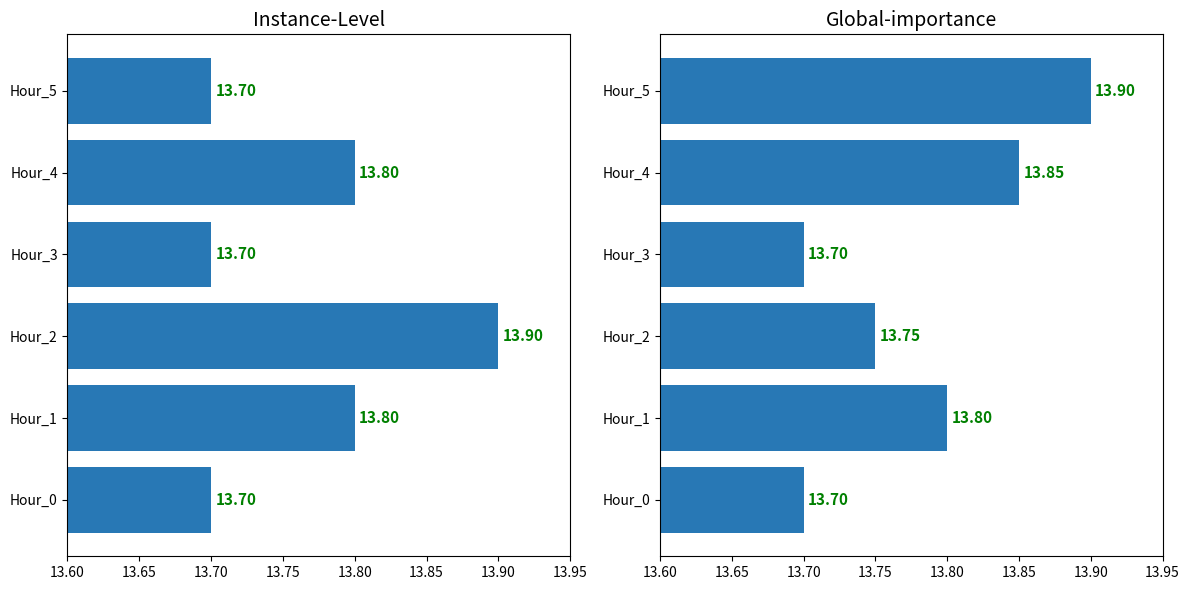

How many groups of bars are there?

6